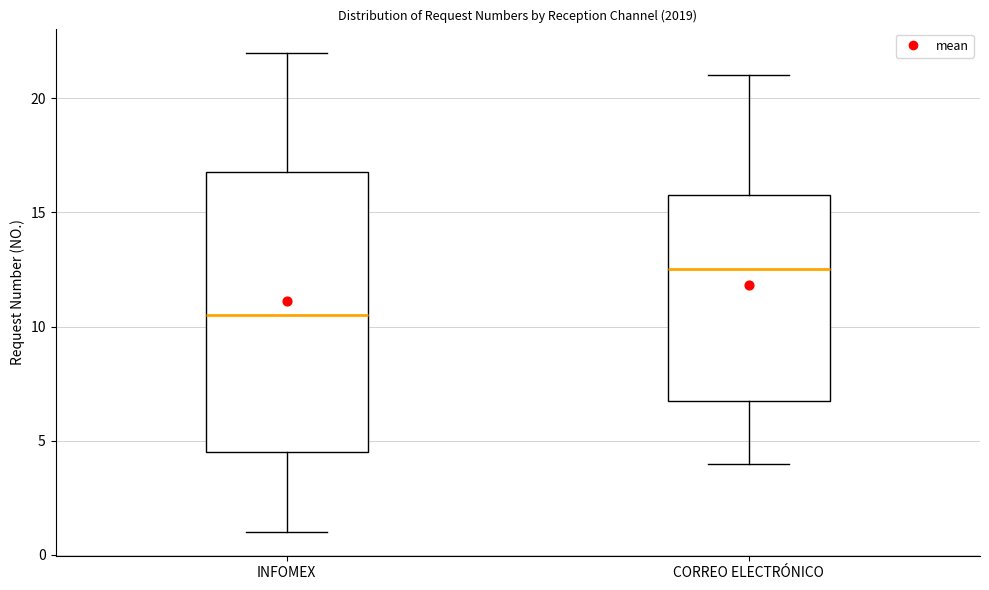

Which box's median line is the lowest?

INFOMEX